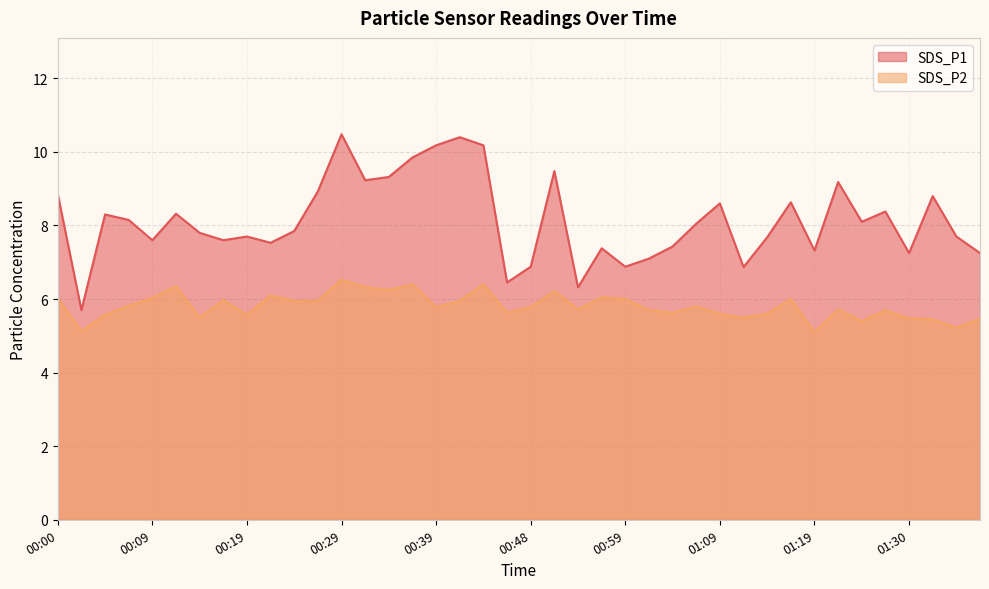

How many lines are shown in the chart?

2